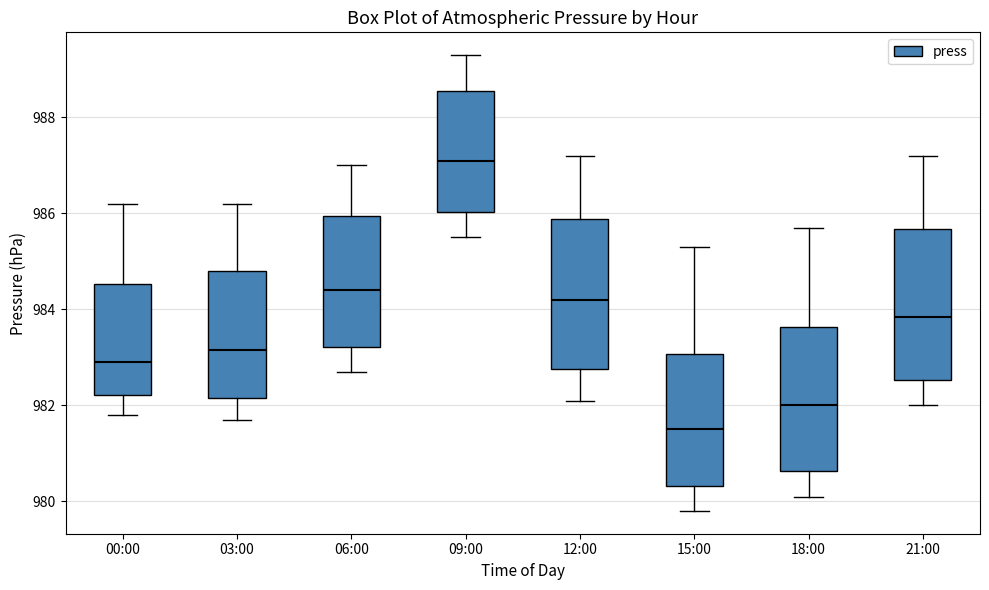

Which box has the lowest median line?

15:00